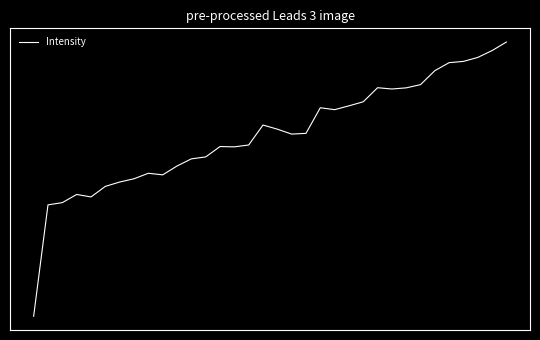

What is the value of the 12th point from the left?

-0.4